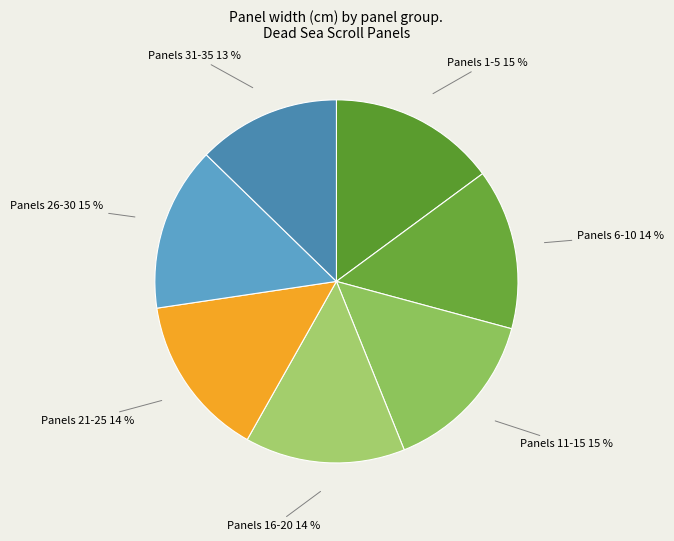

Is there any slice that represents more than half of the pie?

No